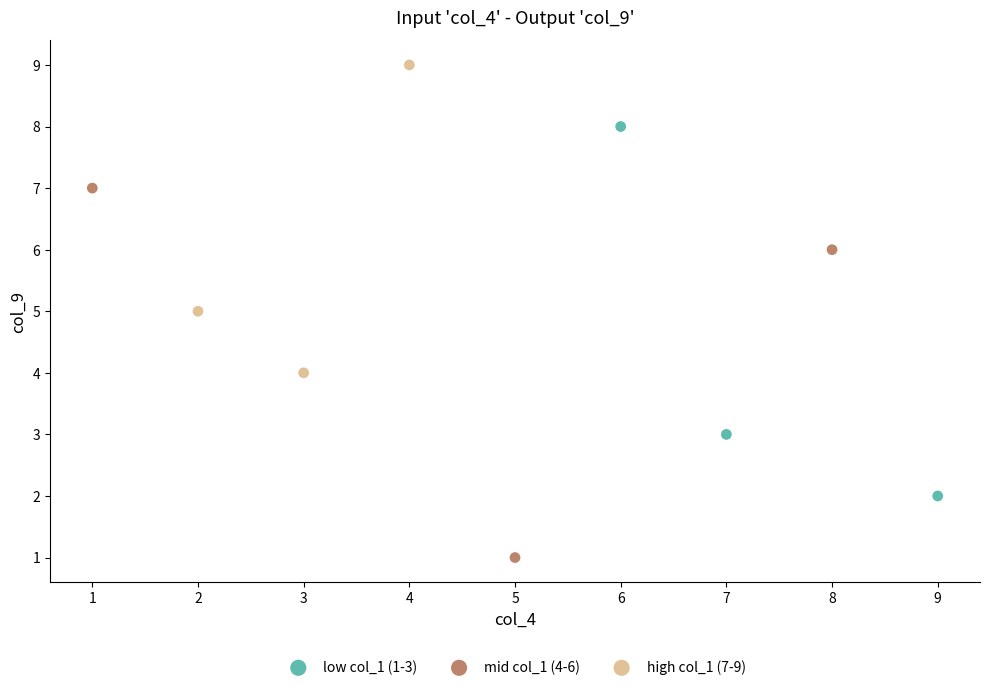

Which series reaches the minimum Y coordinate?

mid col_1 (4-6)